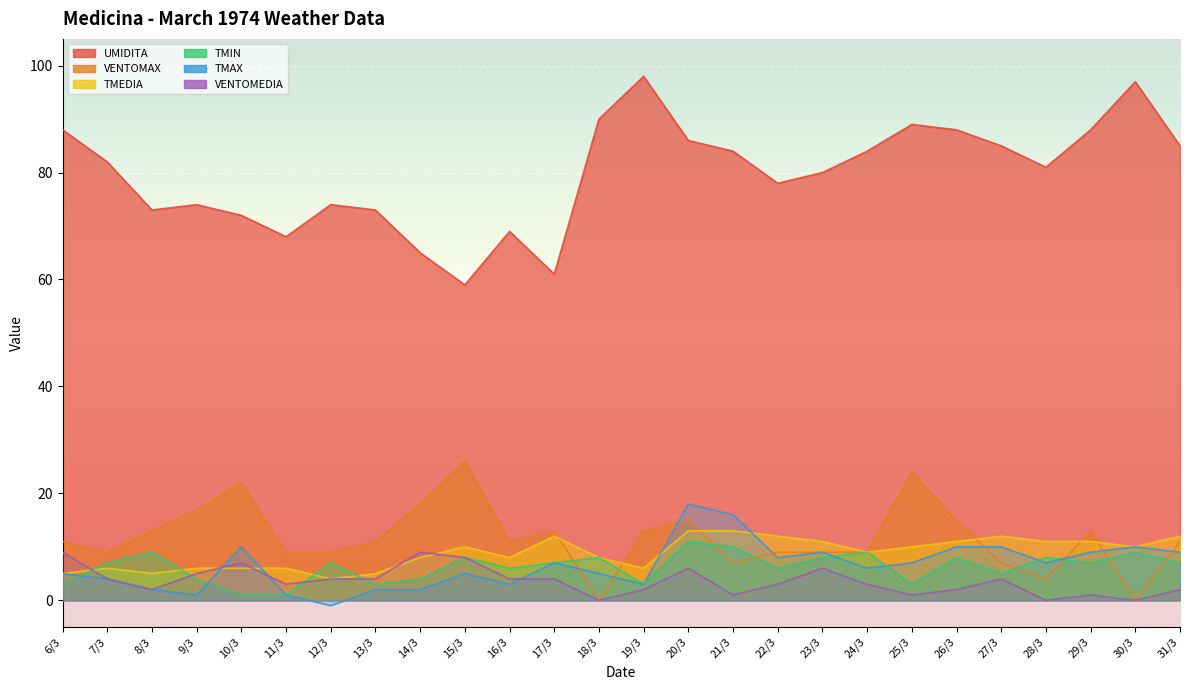

Reading right to left, what are all the values shown in this chart?

TMEDIA: 12	10	11	11	12	11	10	9	11	12	13	13	6	8	12	8	10	8	5	4	6	6	6	5	6	5
TMIN: 7	9	7	8	5	8	3	9	8	6	10	11	3	8	7	6	8	4	3	7	1	1	4	9	7	3
TMAX: 9	10	9	7	10	10	7	6	9	8	16	18	3	5	7	3	5	2	2	-1	1	10	1	2	4	5
UMIDITA: 85	97	88	81	85	88	89	84	80	78	84	86	98	90	61	69	59	65	73	74	68	72	74	73	82	88
VENTOMAX: 11	0	13	4	7	15	24	9	9	9	7	15	13	0	13	11	26	18	11	9	9	22	17	13	9	11
VENTOMEDIA: 2	0	1	0	4	2	1	3	6	3	1	6	2	0	4	4	8	9	4	4	3	7	5	2	4	9